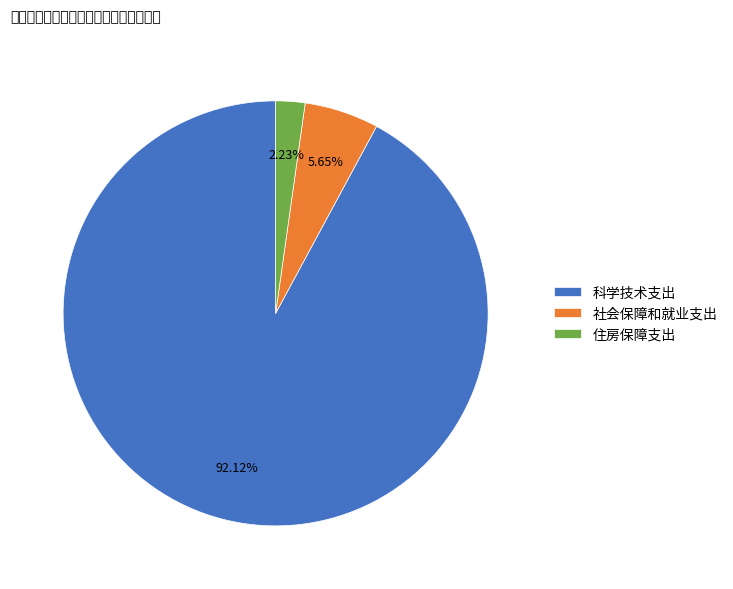

Do 科学技术支出 and 住房保障支出 together represent more than half of the pie?

Yes